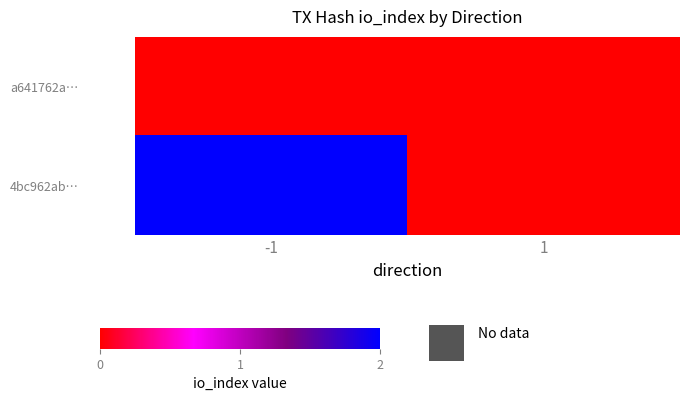

Reading left to right, extract all data points from this chart.

a641762a…: -1=0	1=0
4bc962ab…: -1=2	1=0